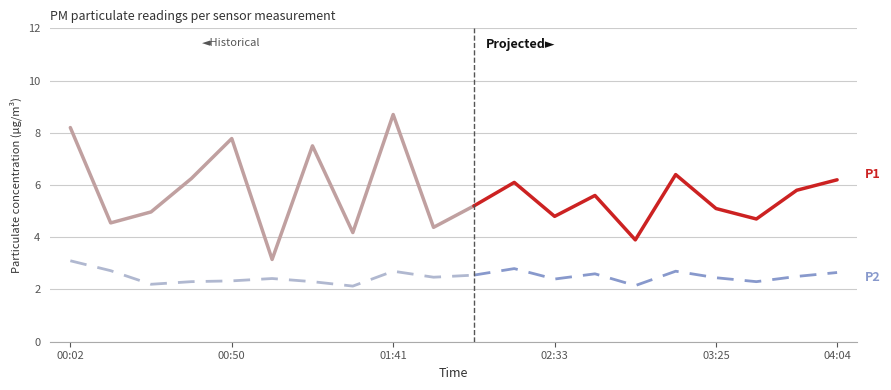

Is it true that P1 equals 8.7 at 01:41?

True